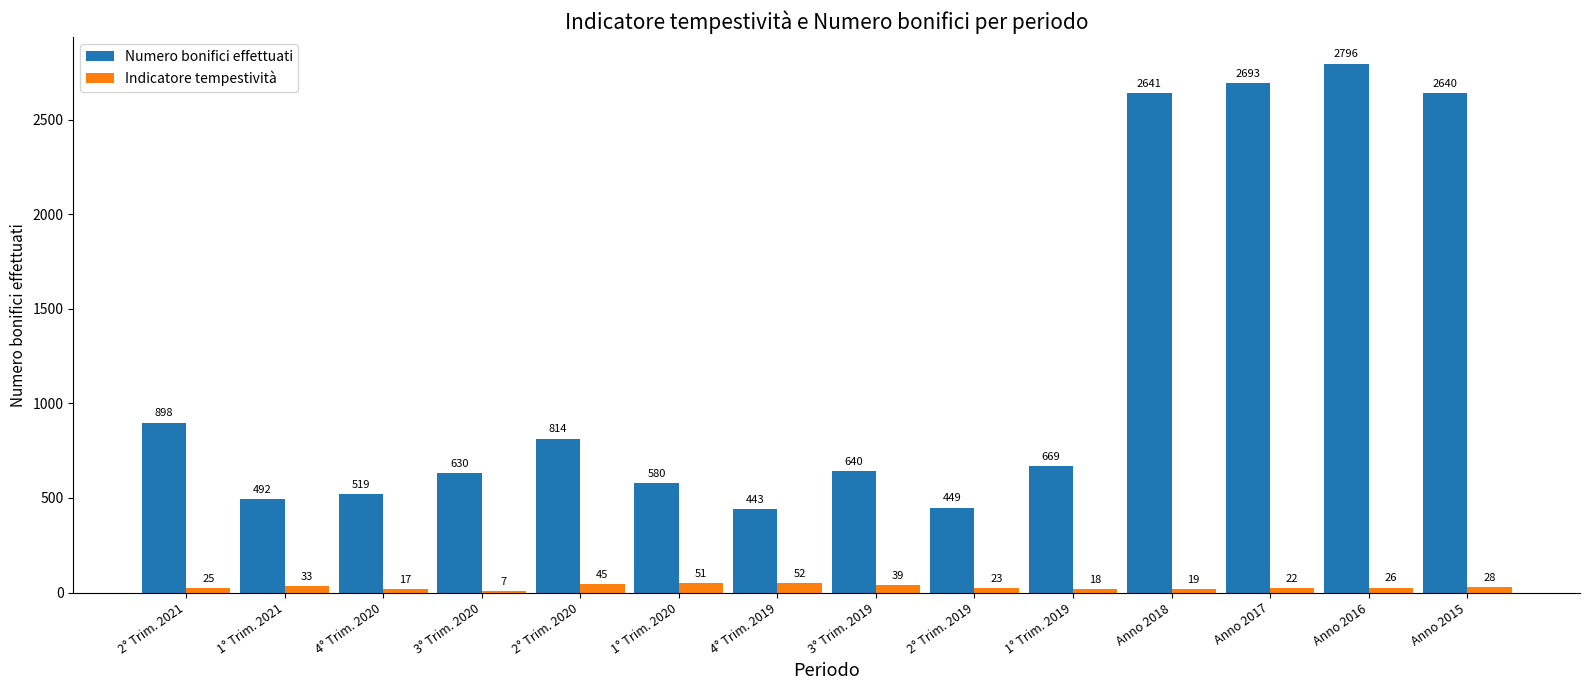

How many distinct data groups are displayed?

2